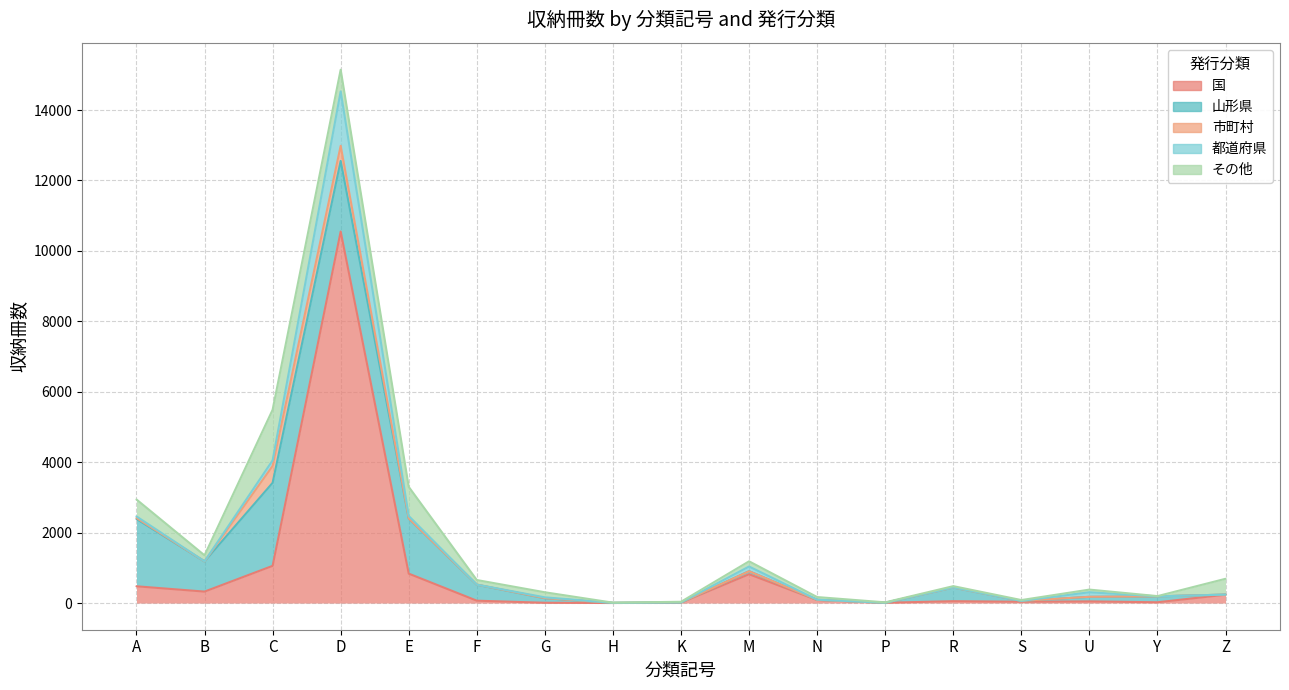

At which category does その他 reach its first local peak?

C